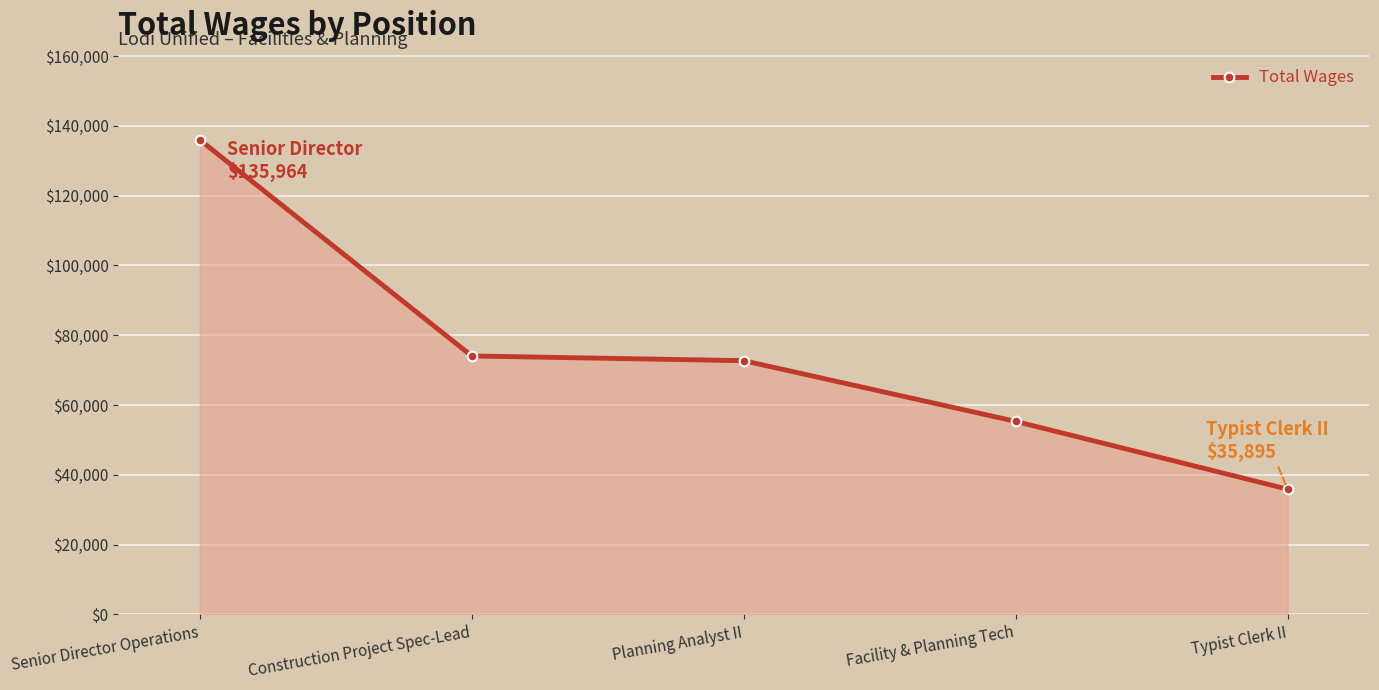

What is the label of the 5th point from the right?

Senior Director Operations